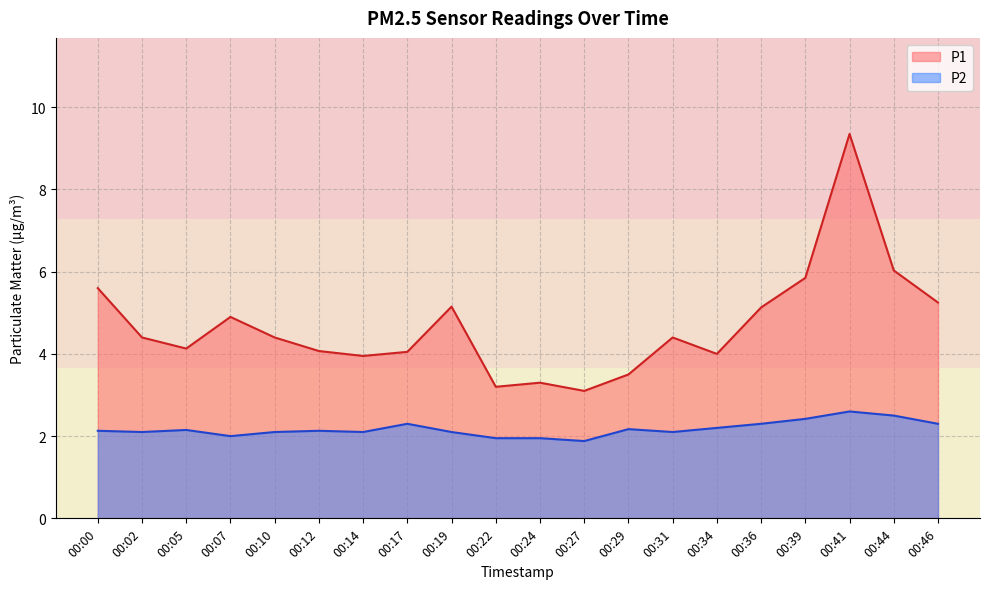

List the labels in order of P2 value, smallest first.

00:27, 00:22, 00:24, 00:07, 00:02, 00:10, 00:14, 00:19, 00:31, 00:00, 00:12, 00:05, 00:29, 00:34, 00:17, 00:36, 00:46, 00:39, 00:44, 00:41